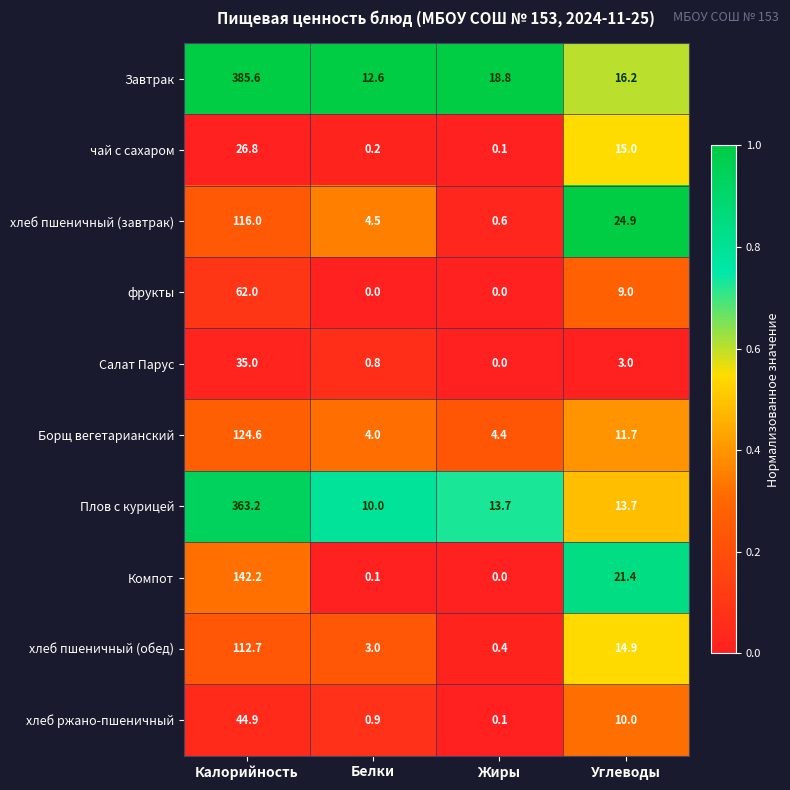

At which category is the sum across all series the highest?

Калорийность